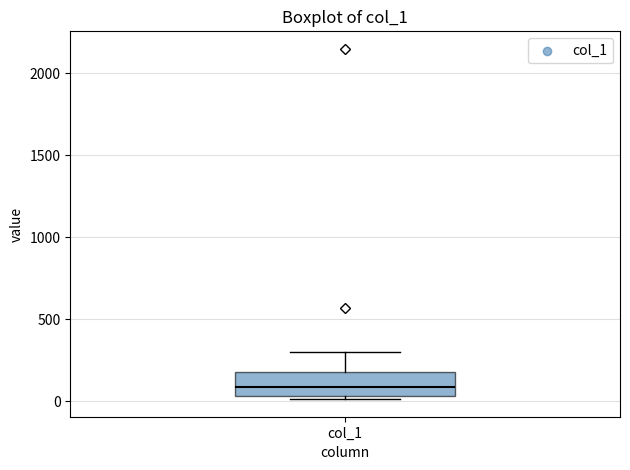

Read this box plot against the y-axis: the position of the median line, the range covered by the box, and the ends of both whiskers. The values are not printed on the chart, so give them approximately, as read against the axis.

median 100, box 50 to 200, whiskers 0 to 300